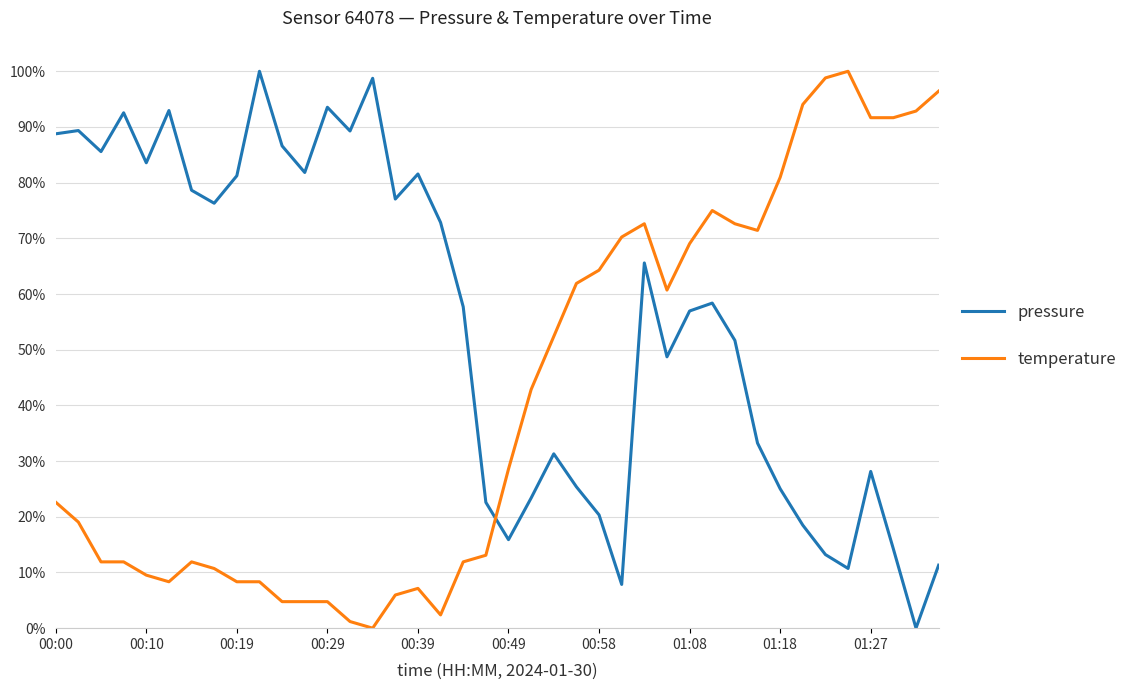

After their last crossing, which series has the higher values: temperature or pressure?

temperature